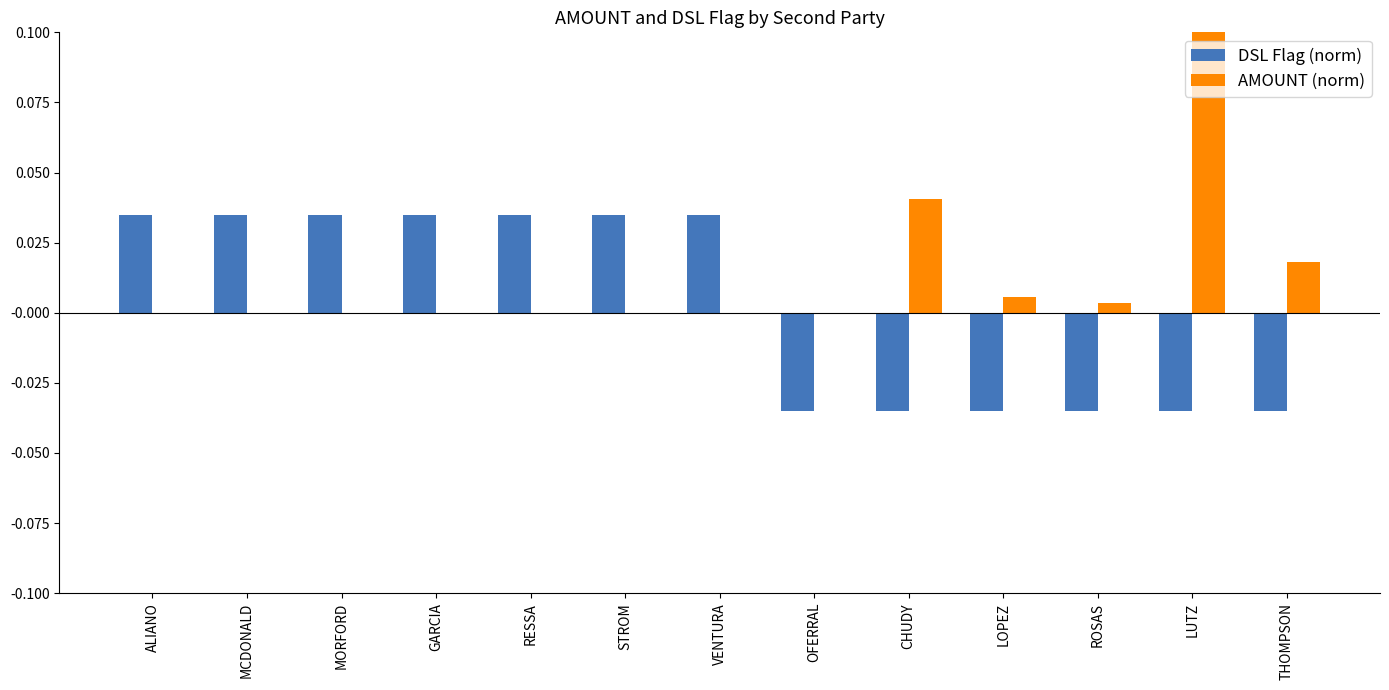

Is the value of AMOUNT (norm) at LUTZ greater than the value of DSL Flag (norm) at MCDONALD?

Yes